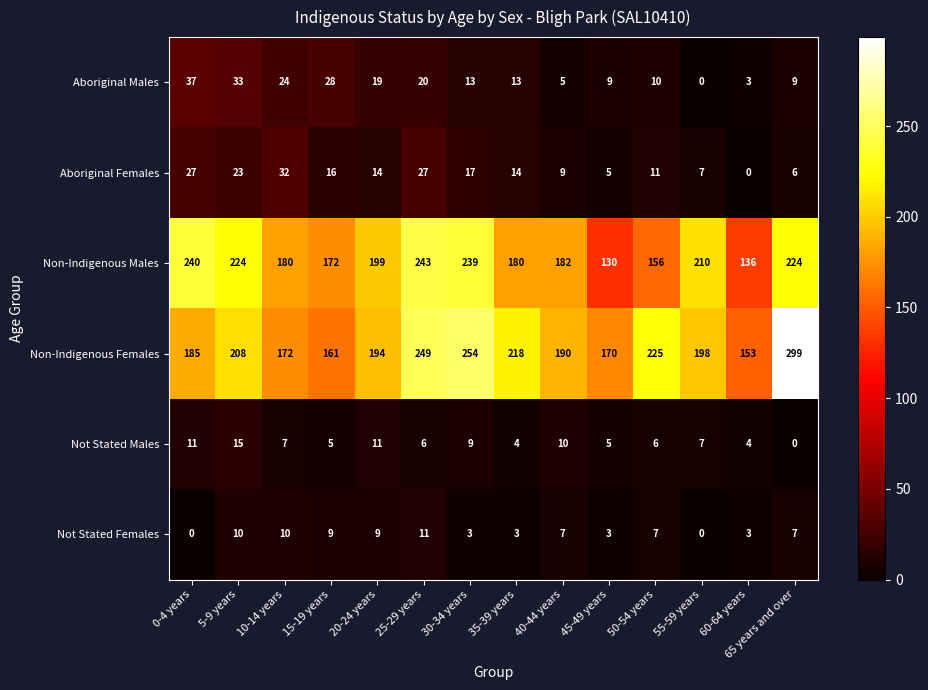

At how many categories does at least one series exceed 72?

14